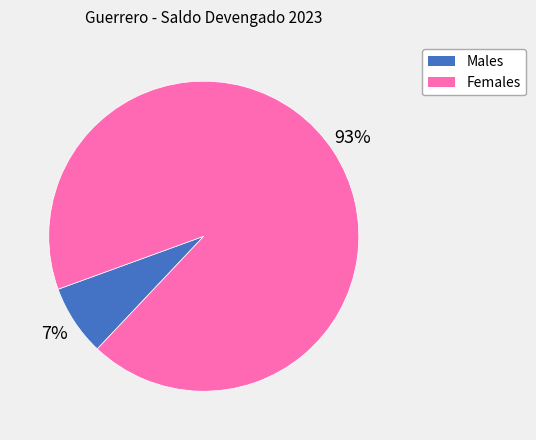

How many segments does this pie chart have?

2